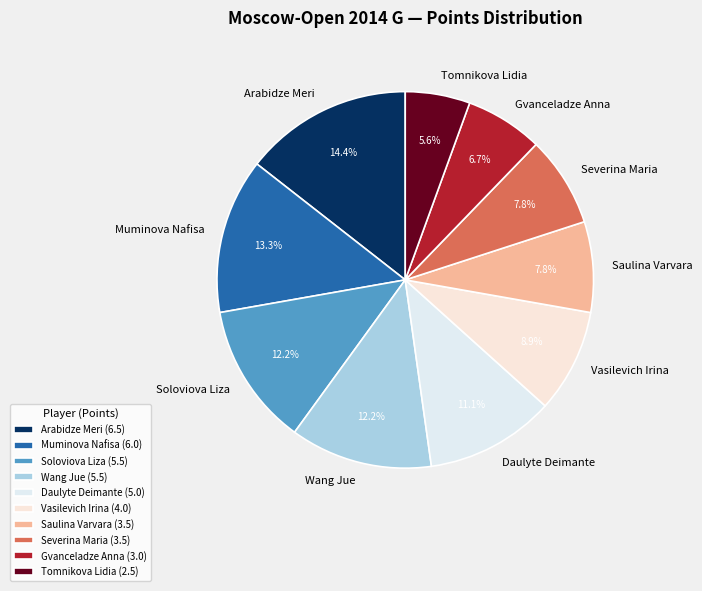

How many segments does this pie chart have?

10